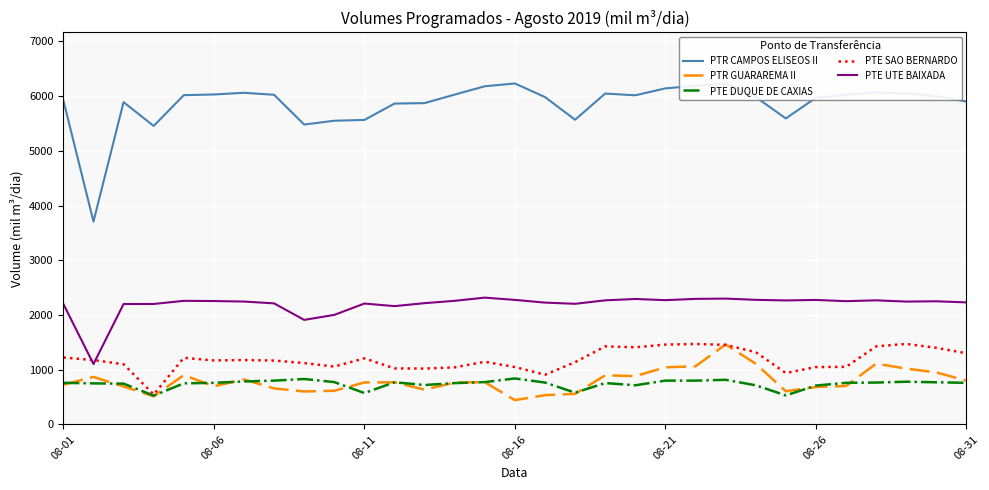

Which series has the largest total across all categories?

PTR CAMPOS ELISEOS II